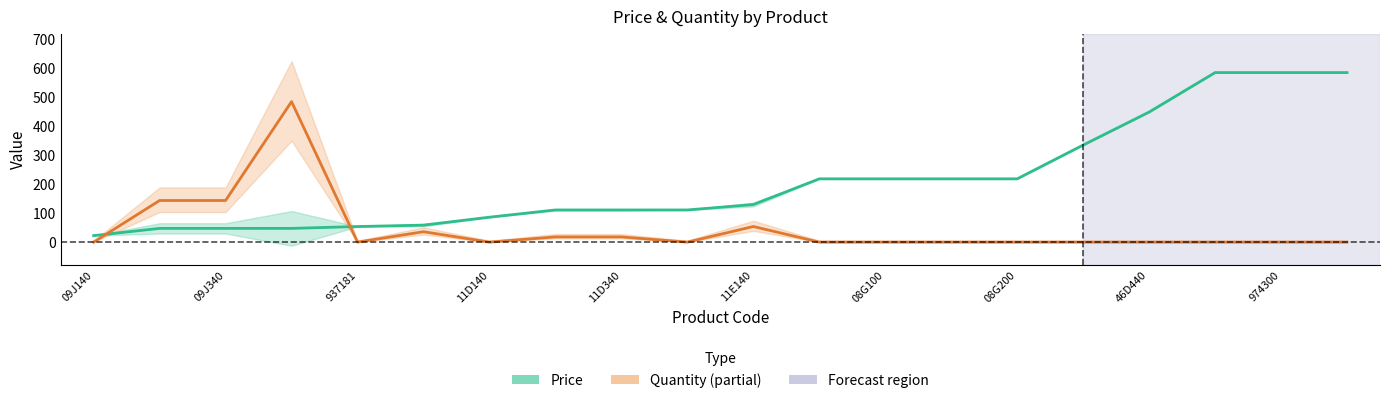

What is the value of the Price (Estimate) point at the 8th from the left?

111.2